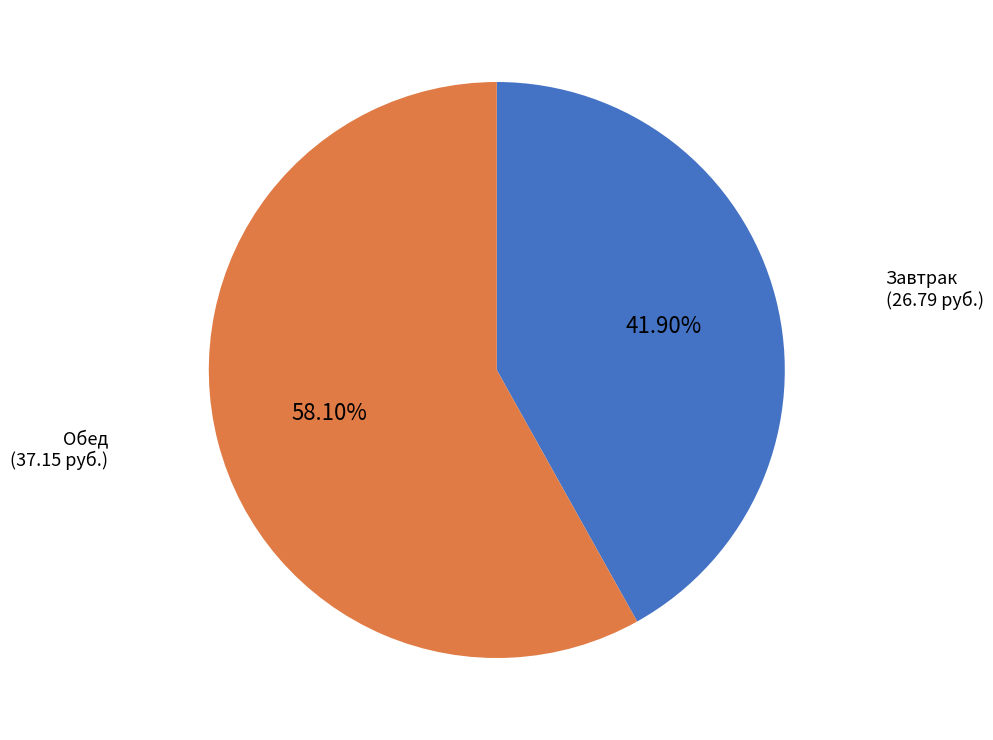

Which slice represents more than half of the pie?

Обед